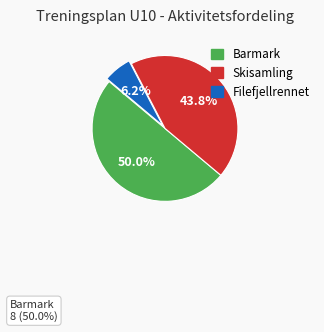

What percentage is NOT represented by Barmark?

50.0%